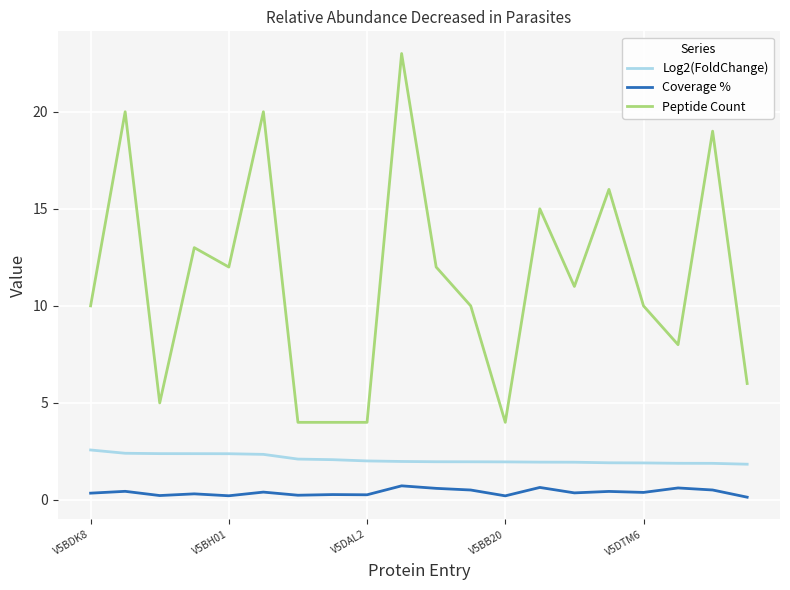

Which series has the largest total across all categories?

Peptide Count